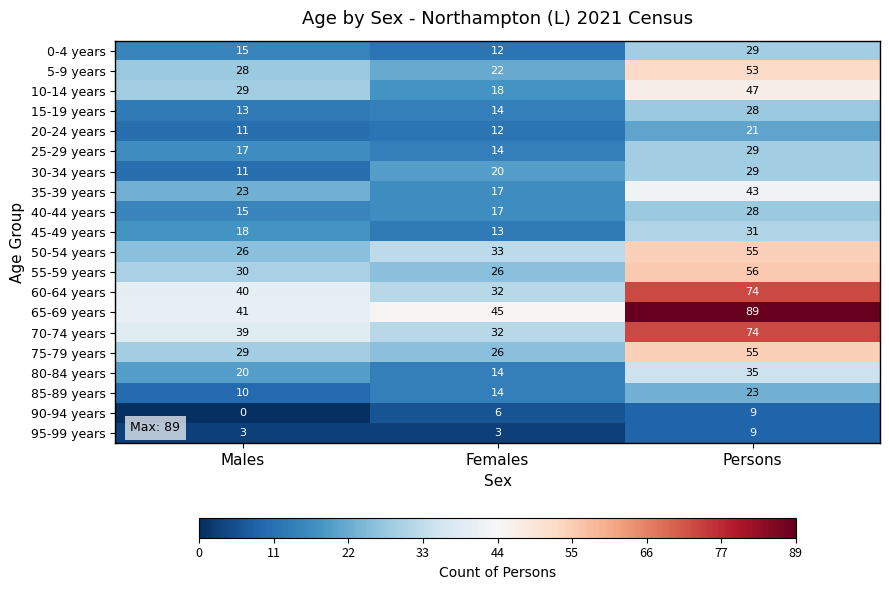

At which category does the chart reach its peak across all series?

Persons